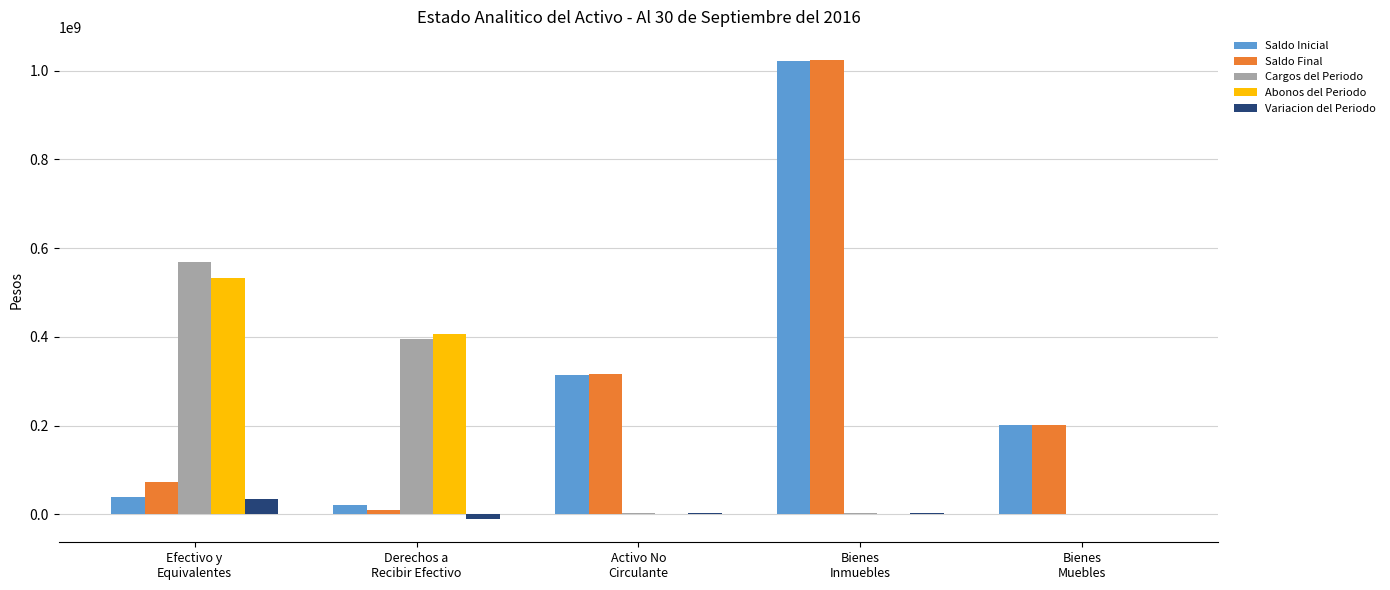

What is the maximum value for Cargos del Periodo?

568668687.7